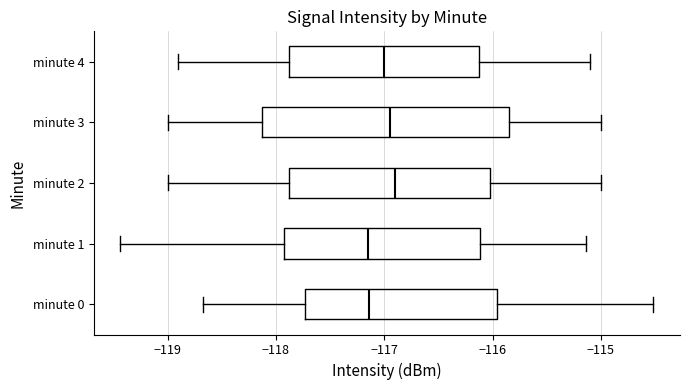

Where does the median line of the box for minute 1 sit on the x-axis? The values are not printed on the chart, so give them approximately, as read against the axis.

-117.1